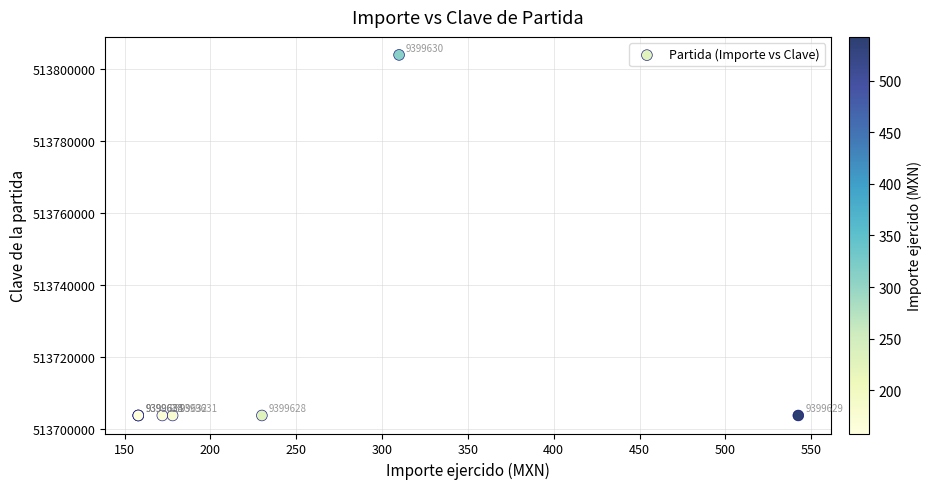

What Y value in the scatter plot is closest to 513753802?

513703751